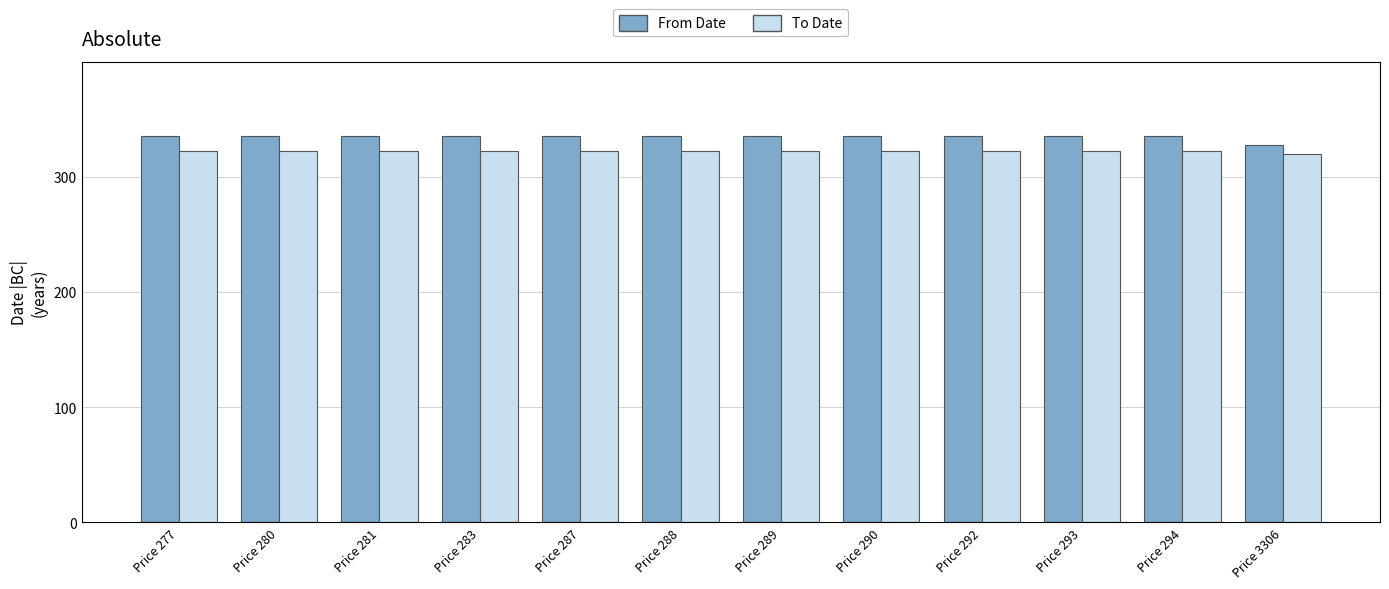

How many bars are there in each group?

2